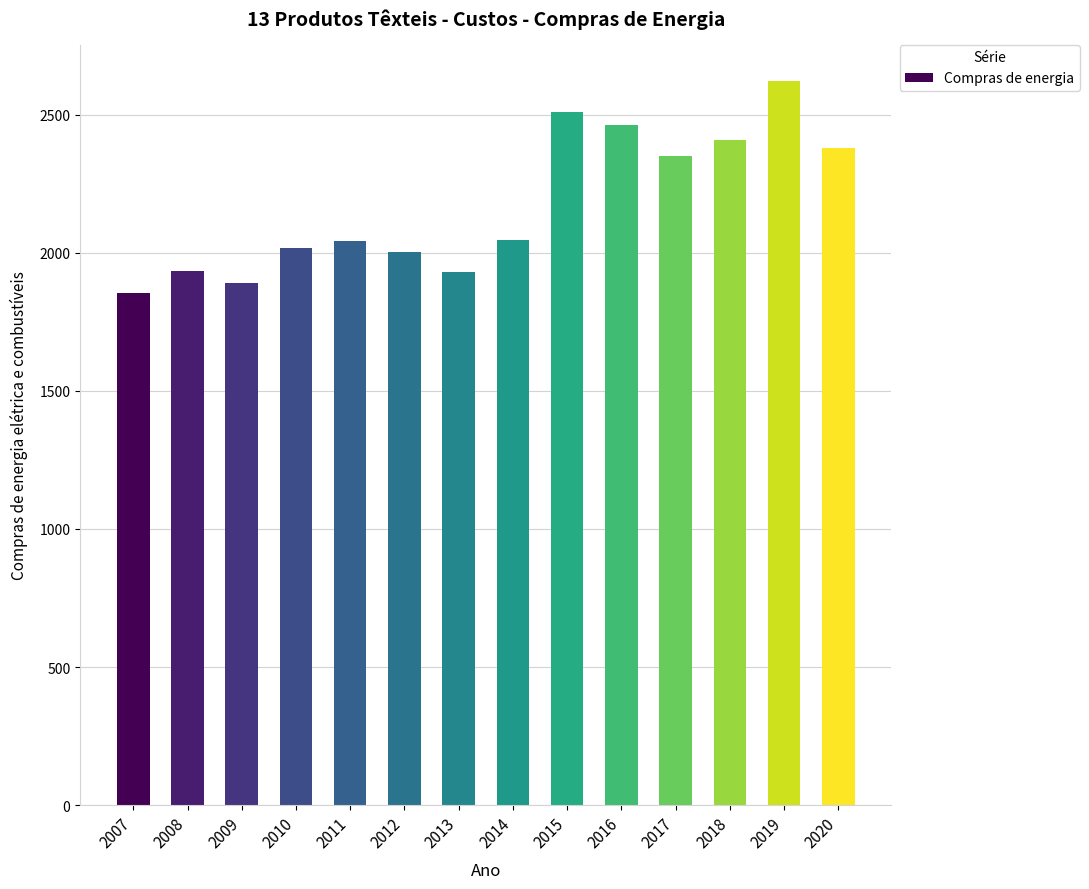

How many data points are less than 2046?

7